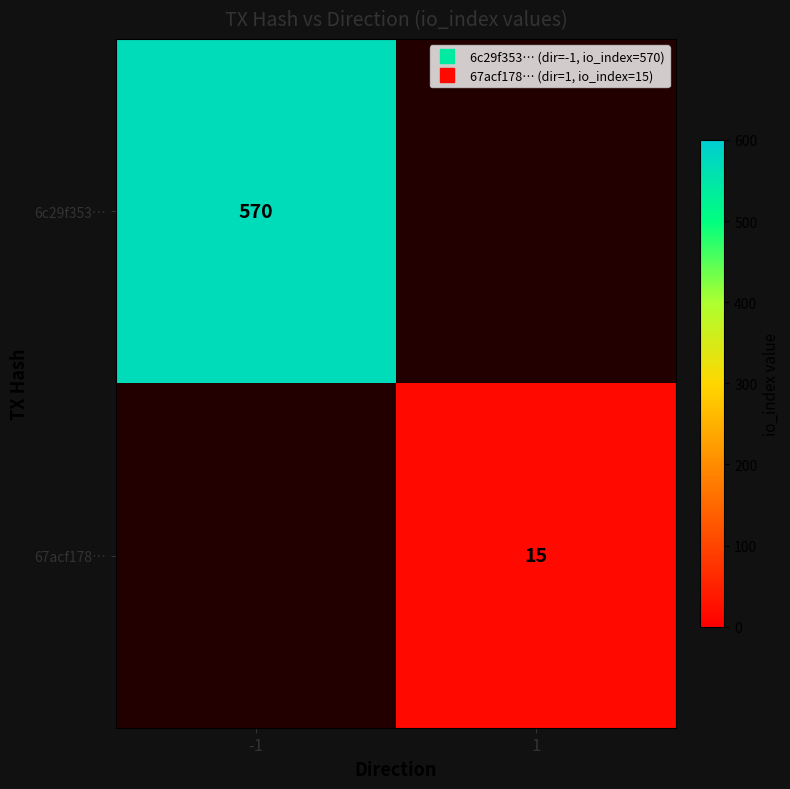

How many distinct data groups are displayed?

2